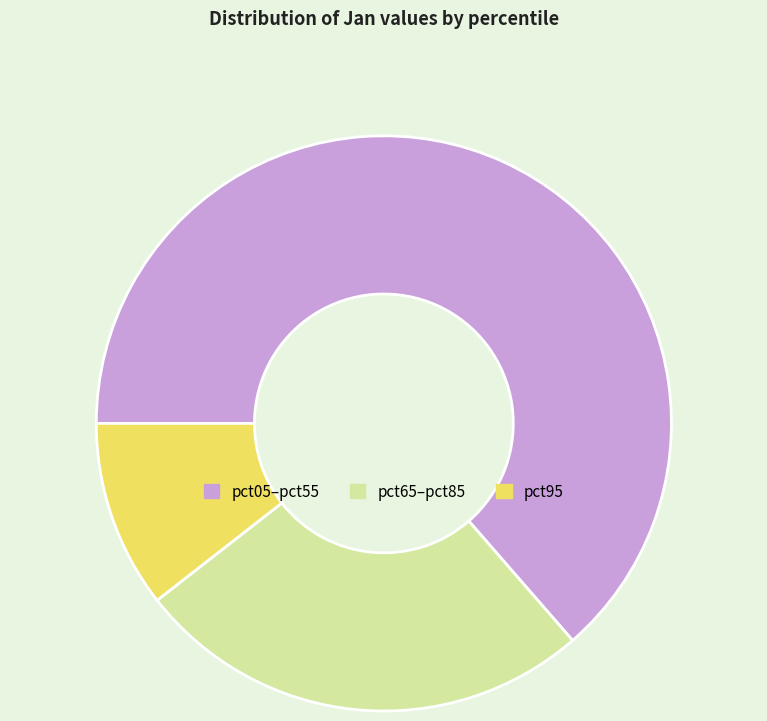

Approximately how many times larger is the value at pct65–pct85 compared to pct05–pct55?

0.4